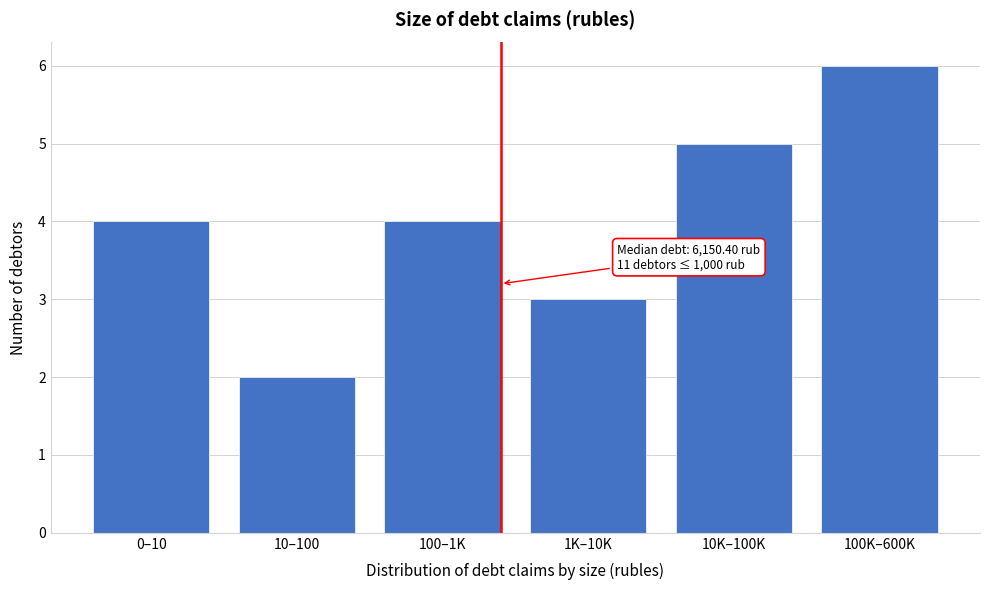

Reading right to left, extract all data points from this chart.

6	5	3	4	2	4